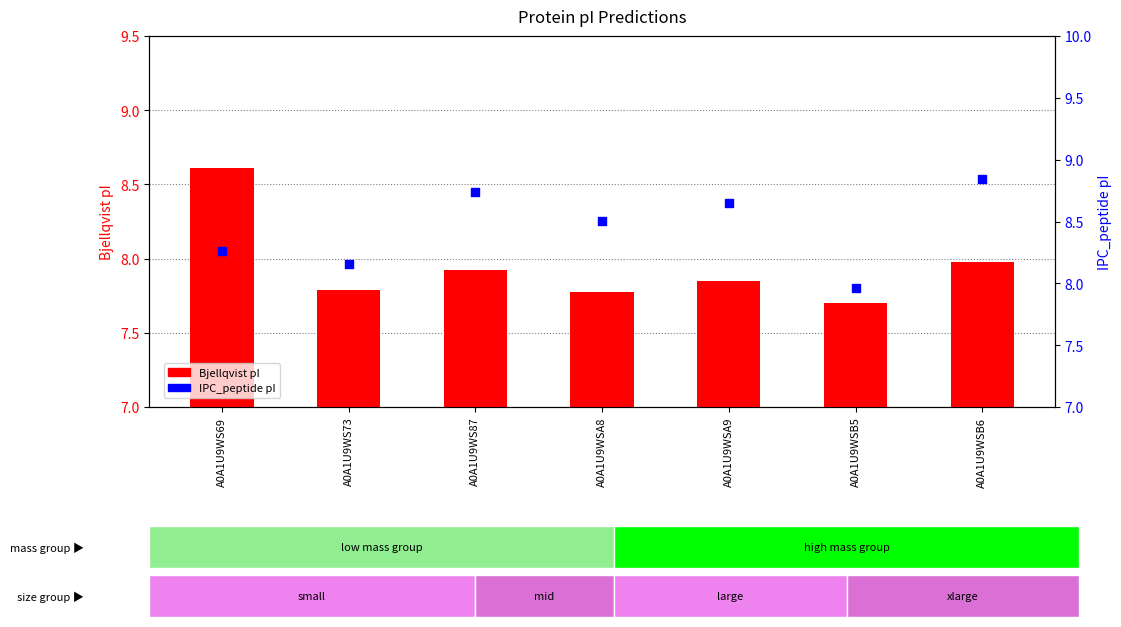

At which category is the sum across all series the highest?

A0A1U9WS69